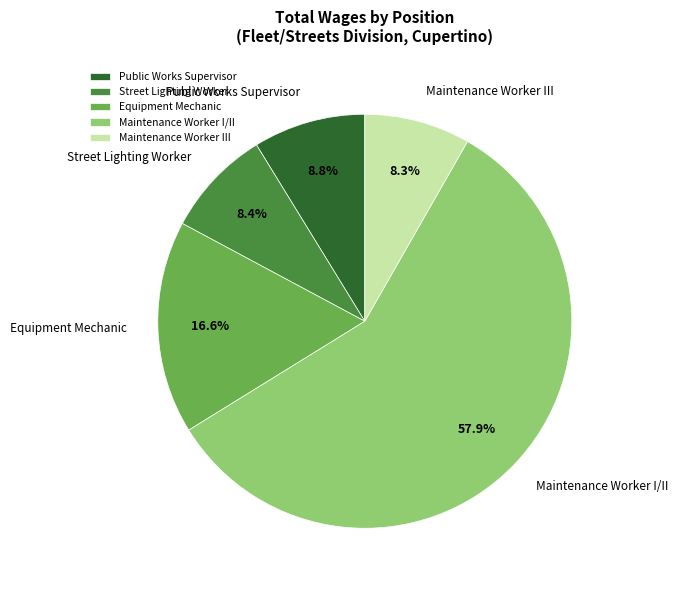

To the nearest percent, what is the average slice percentage?

20%